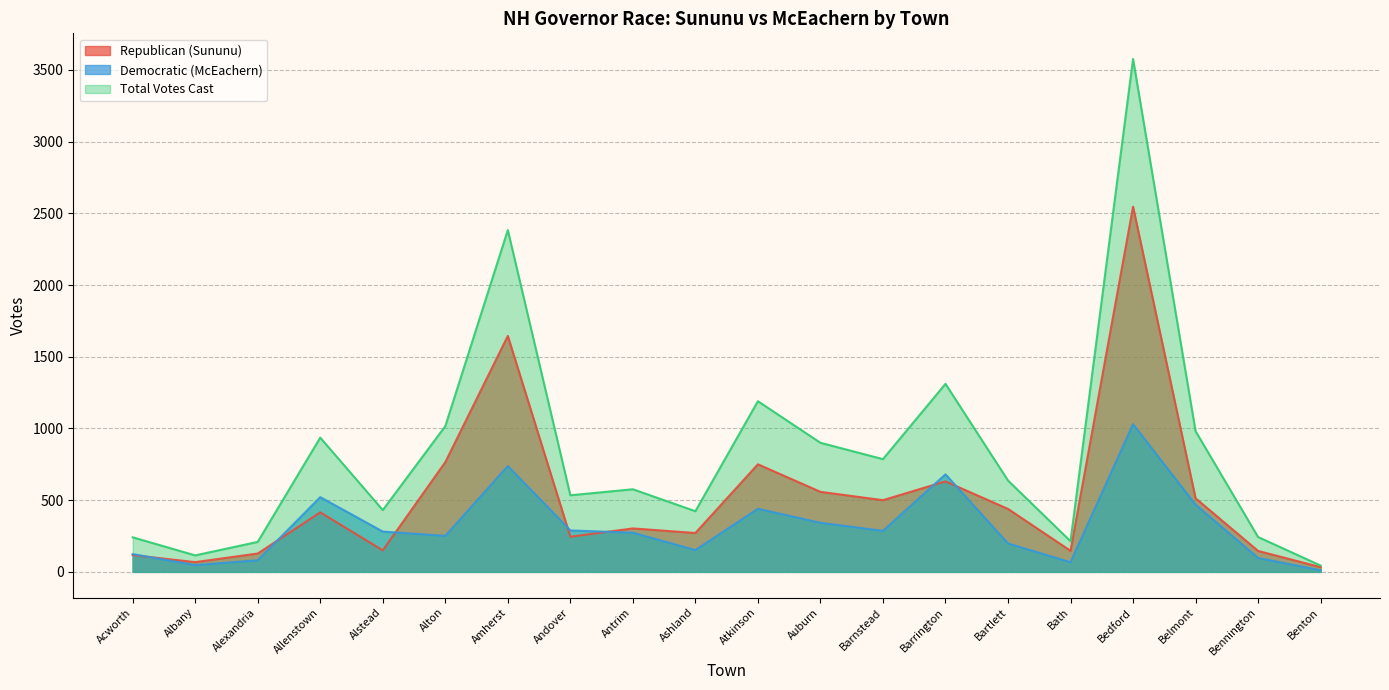

True or false: Total Votes Cast and Republican (Sununu) intersect in this chart.

False